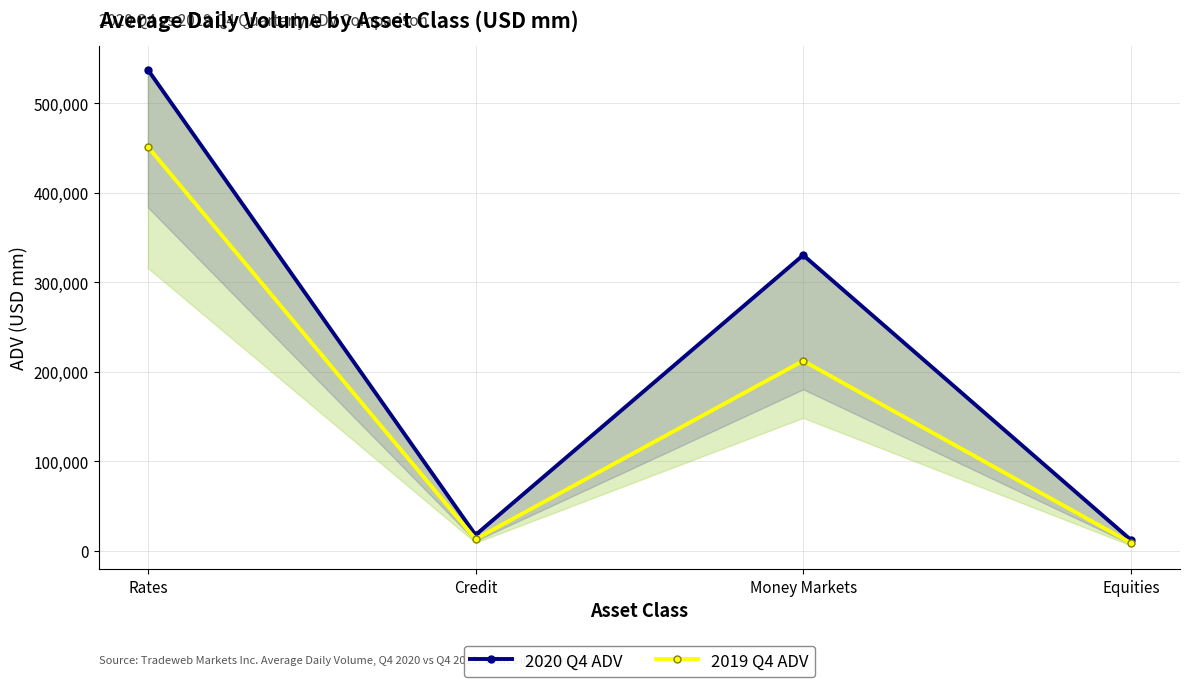

Is it true that 2019 Q4 ADV equals 294600 at Money Markets?

False